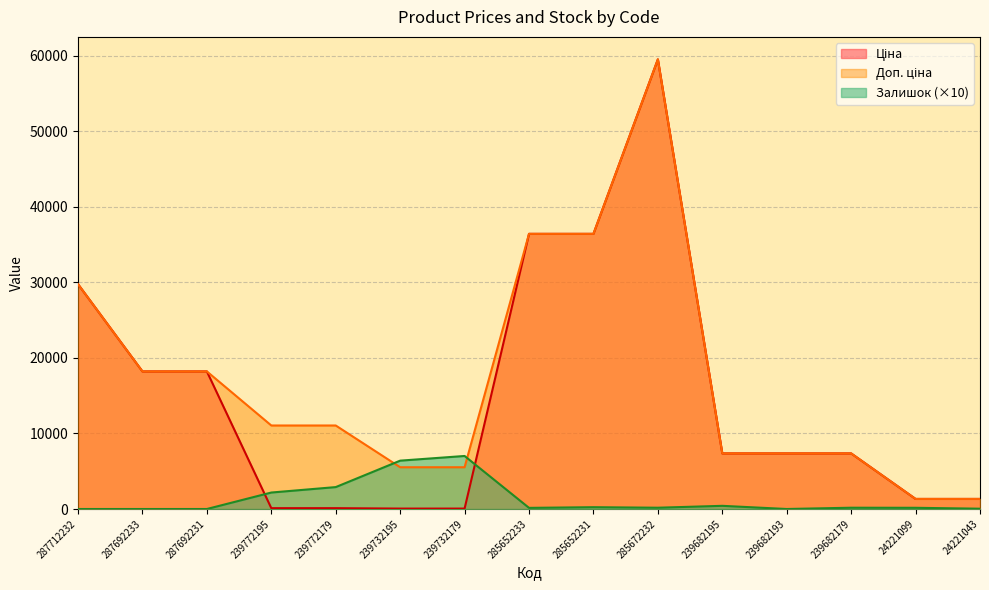

How many values in the Ціна series are below 7360?

6